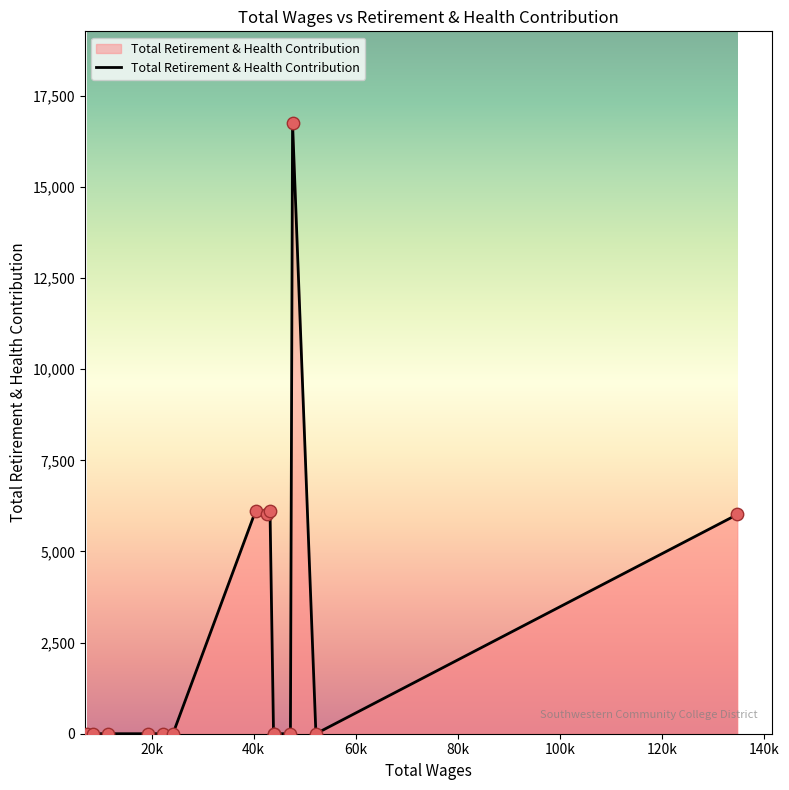

What is the maximum value shown in the chart?

16757.9